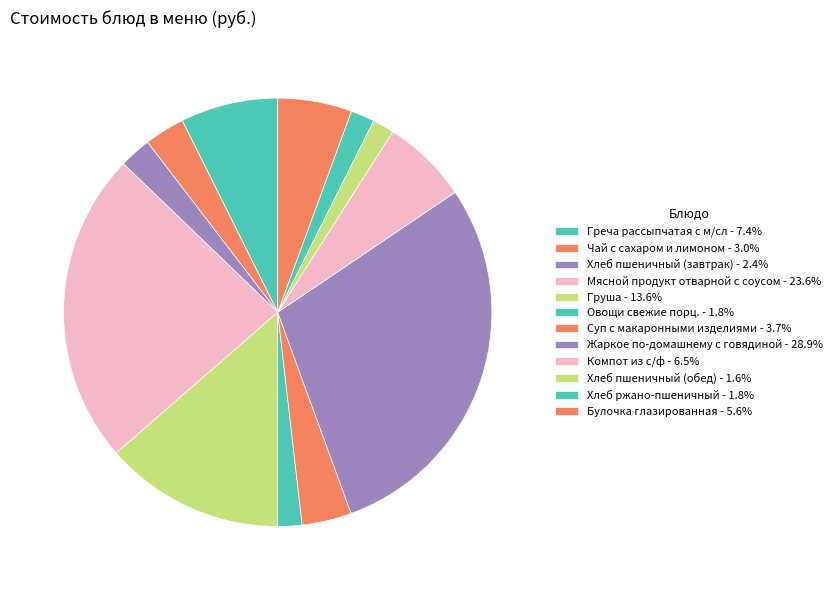

Is it true that Груша is 14% of the pie?

True